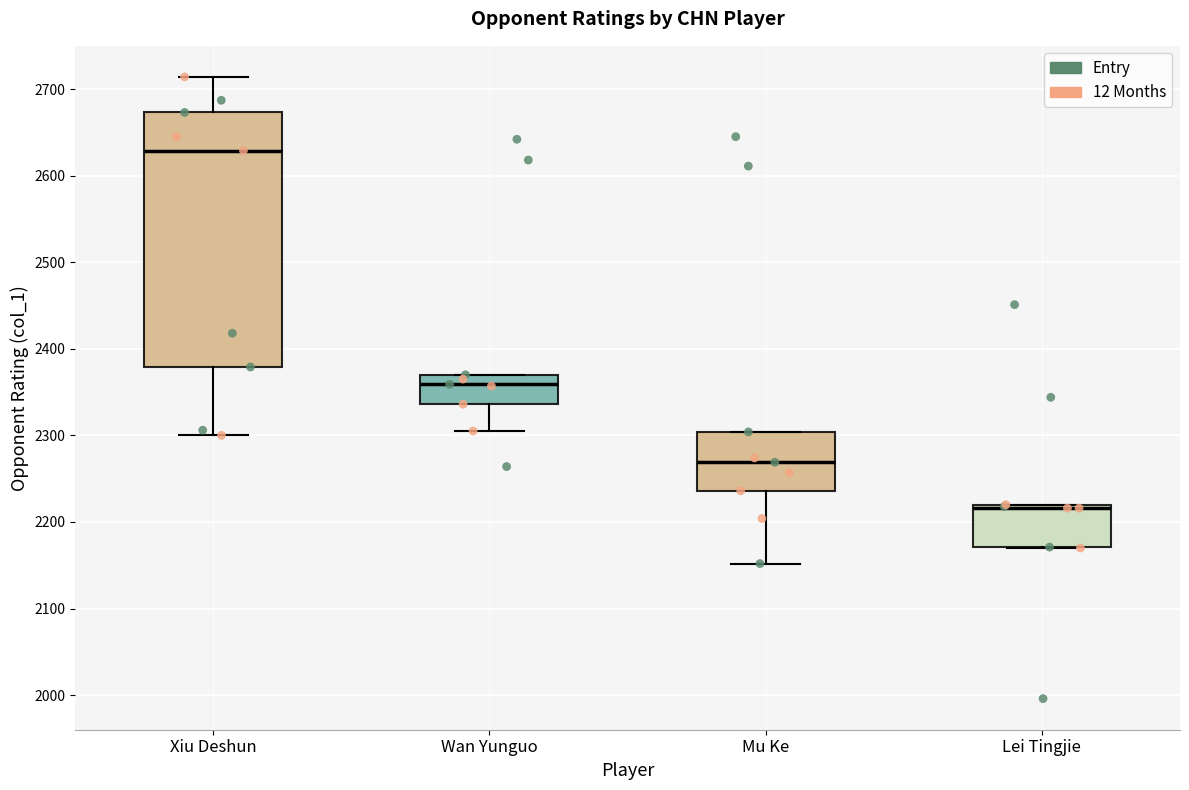

Which box is the tallest, from its lower edge to its upper edge?

Xiu Deshun